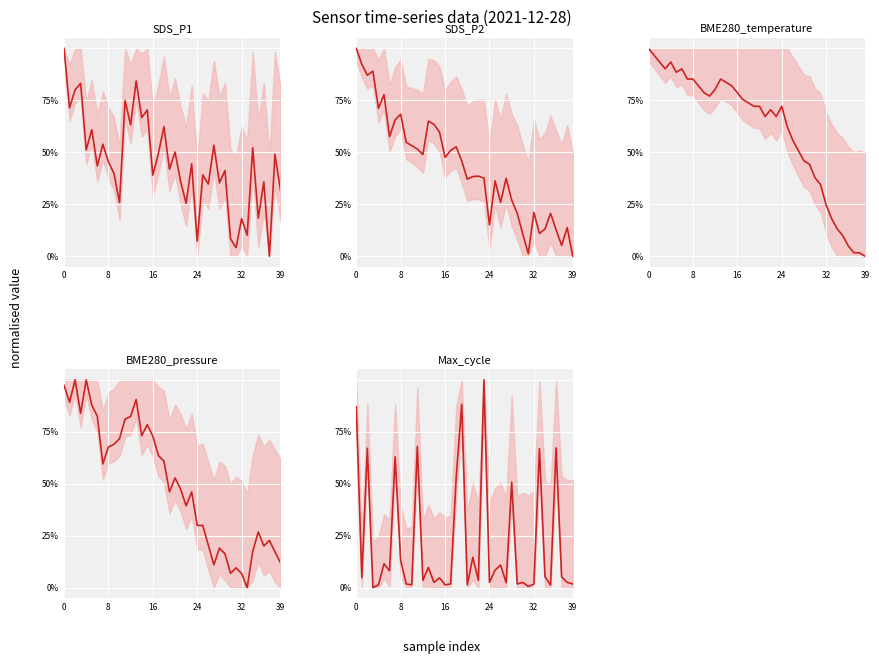

Reading right to left, transcribe all the data shown in this chart.

SDS_P1: 31.7	48.9	0.0	35.7	18.3	52.2	10.1	18.1	4.1	8.3	41.2	35.3	53.4	34.7	39.1	7.3	44.5	25.4	36.0	50.1	41.9	62.4	49.3	39.0	70.4	66.7	84.3	63.2	74.9	25.8	39.8	45.5	53.9	43.4	60.9	51.2	83.2	80.1	71.4	100.0
SDS_P2: 0.0	13.8	5.2	12.7	20.6	13.1	11.0	21.1	1.2	10.6	20.6	27.0	37.5	25.9	36.3	15.1	37.6	38.5	38.3	37.1	45.8	52.7	50.9	47.6	59.7	63.5	65.0	48.9	51.6	53.2	54.8	68.3	65.6	57.6	77.7	71.2	89.0	87.1	92.4	100.0
BME280_temperature: 0.0	1.6	1.6	4.9	9.8	13.1	18.0	24.6	34.4	37.7	44.3	45.9	50.8	55.7	62.3	72.1	67.2	70.5	67.2	72.1	72.1	73.8	75.4	78.7	82.0	83.6	85.2	80.3	77.0	78.7	82.0	85.2	85.2	90.2	88.5	93.4	90.2	93.4	96.7	100.0
BME280_pressure: 11.9	17.3	22.7	20.0	26.8	17.4	0.0	6.8	9.5	6.9	16.3	19.0	11.0	20.4	29.9	30.0	46.0	39.4	47.4	52.8	46.1	60.9	63.6	73.0	78.4	73.1	90.5	82.4	81.1	71.7	69.0	67.7	59.6	82.5	87.9	100.0	83.9	100.0	89.3	97.3
Max_cycle: 1.8	2.5	5.1	67.2	1.2	5.3	66.9	1.6	0.6	2.5	1.8	50.7	2.4	10.9	8.4	2.5	100.0	3.5	14.6	1.3	88.2	52.9	1.8	1.3	4.7	2.5	9.7	3.5	67.9	1.3	1.8	13.1	62.9	8.1	11.5	1.3	0.0	67.1	4.7	87.1